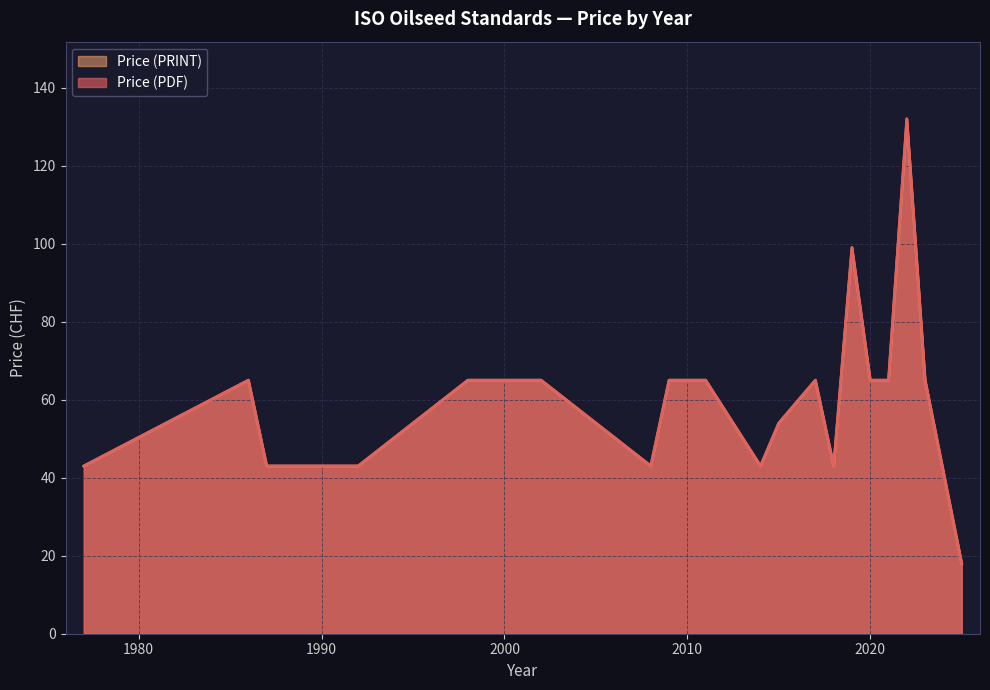

At 2009, list the series in order from smallest to largest.

Price (PDF), Price (PRINT)